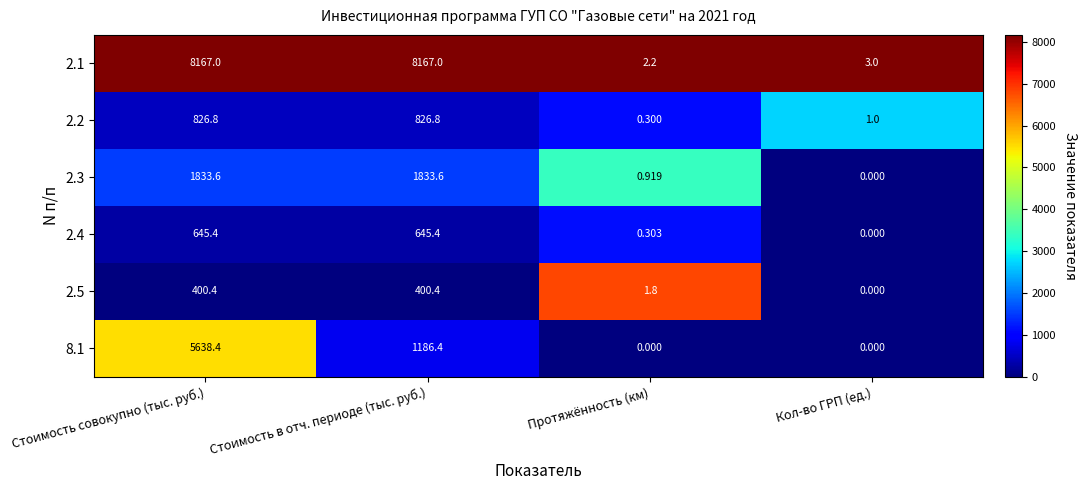

At which label is 2.4 closest to 322?

Протяжённость (км)